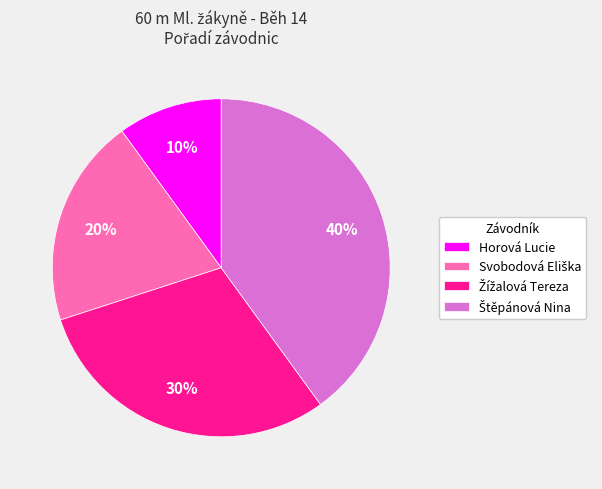

How many slices are in this pie chart?

4